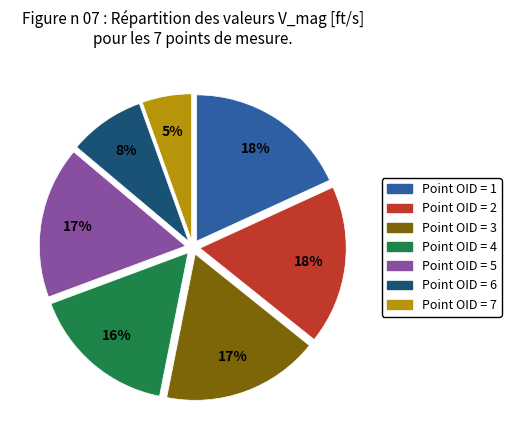

Is Point OID = 5 the majority of the pie?

No